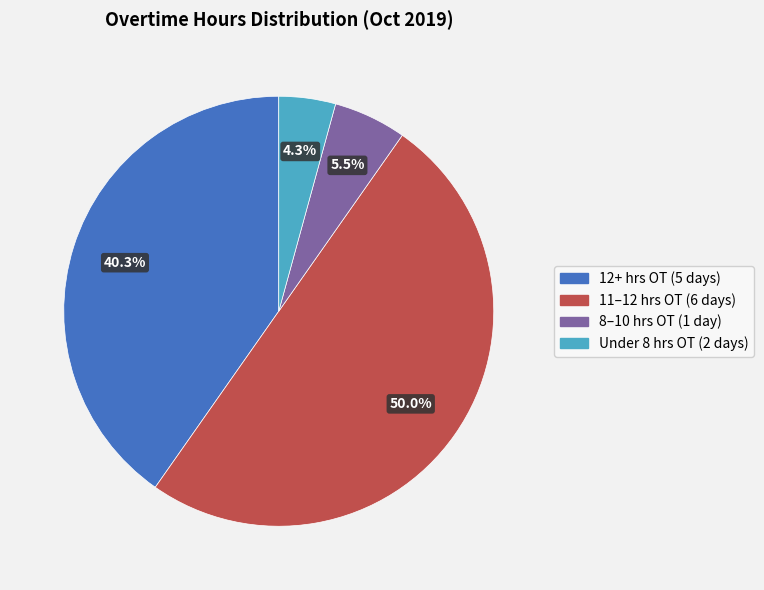

Count the number of slices in the pie.

4